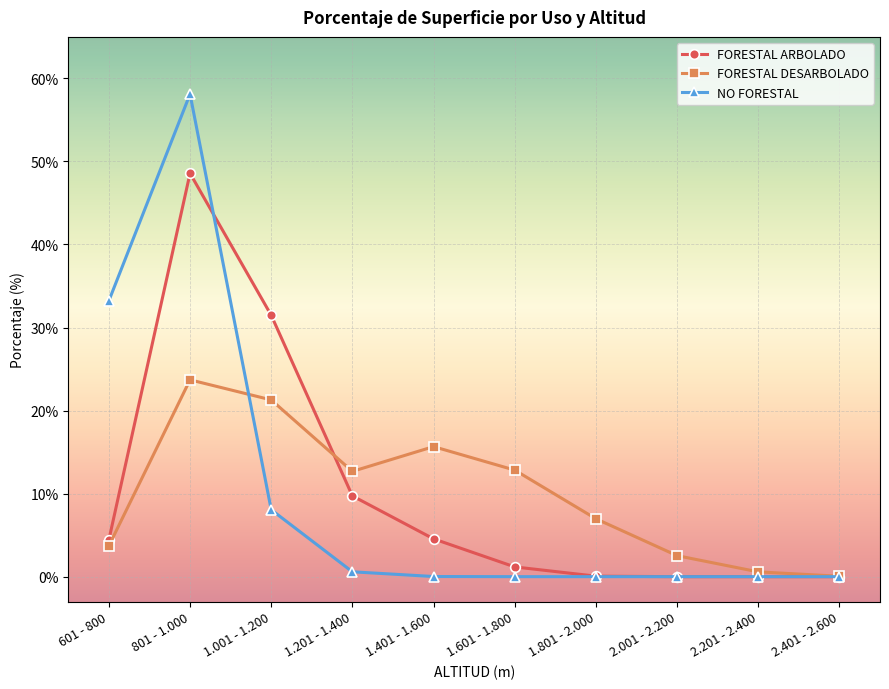

List the series in order of their peak value, highest first.

NO FORESTAL, FORESTAL ARBOLADO, FORESTAL DESARBOLADO